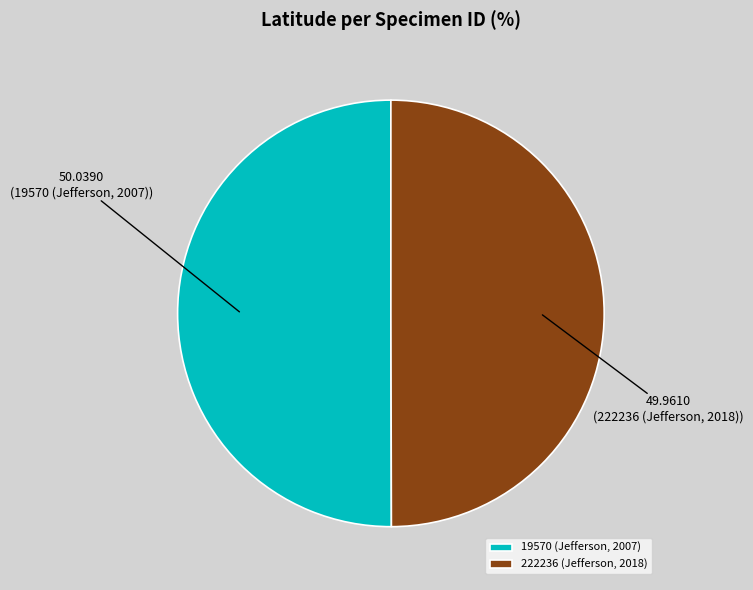

What is the ratio of the value at 19570 (Jefferson, 2007) to the value at 222236 (Jefferson, 2018)?

1.0